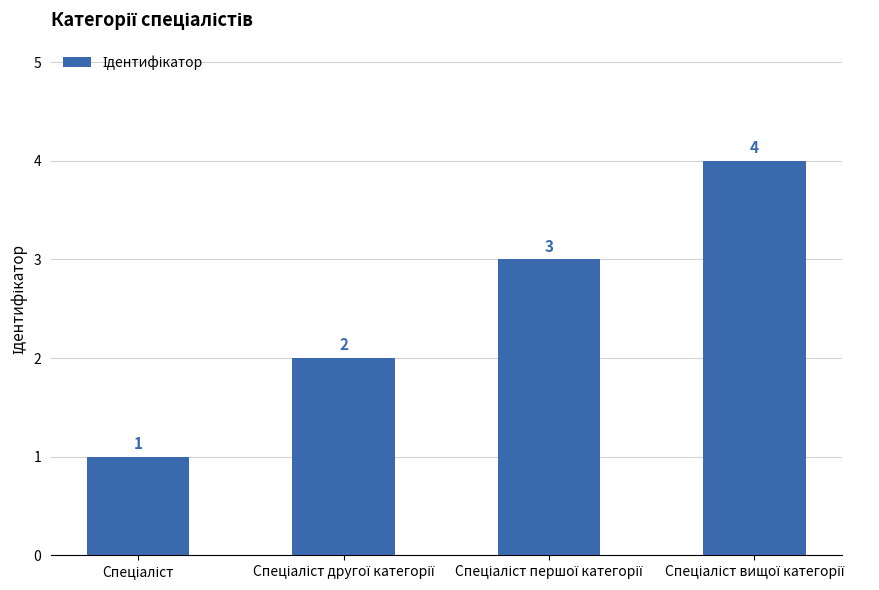

What is the difference between the maximum and minimum values?

3